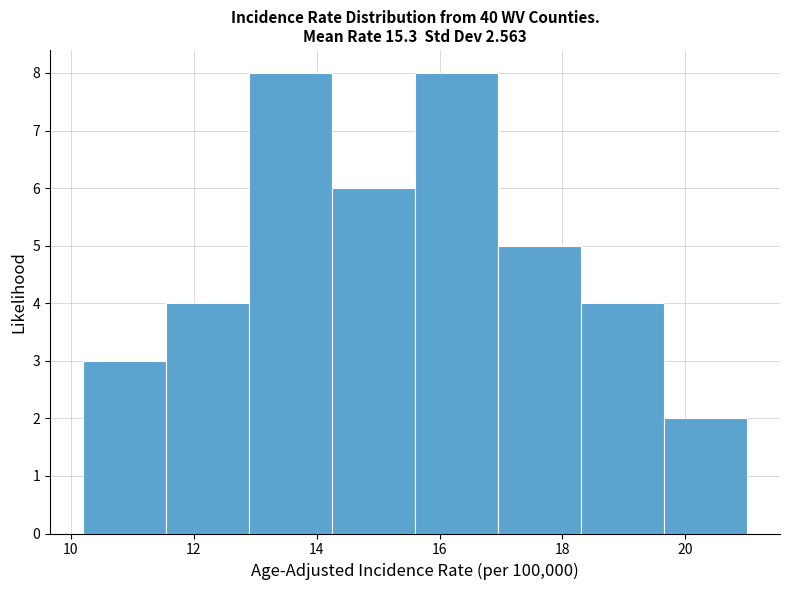

What is the height of the bar covering 18.30 to 19.65 on the x-axis? Neither the bar edges nor the heights are printed on the chart, so give them approximately, as read against the axes.

4